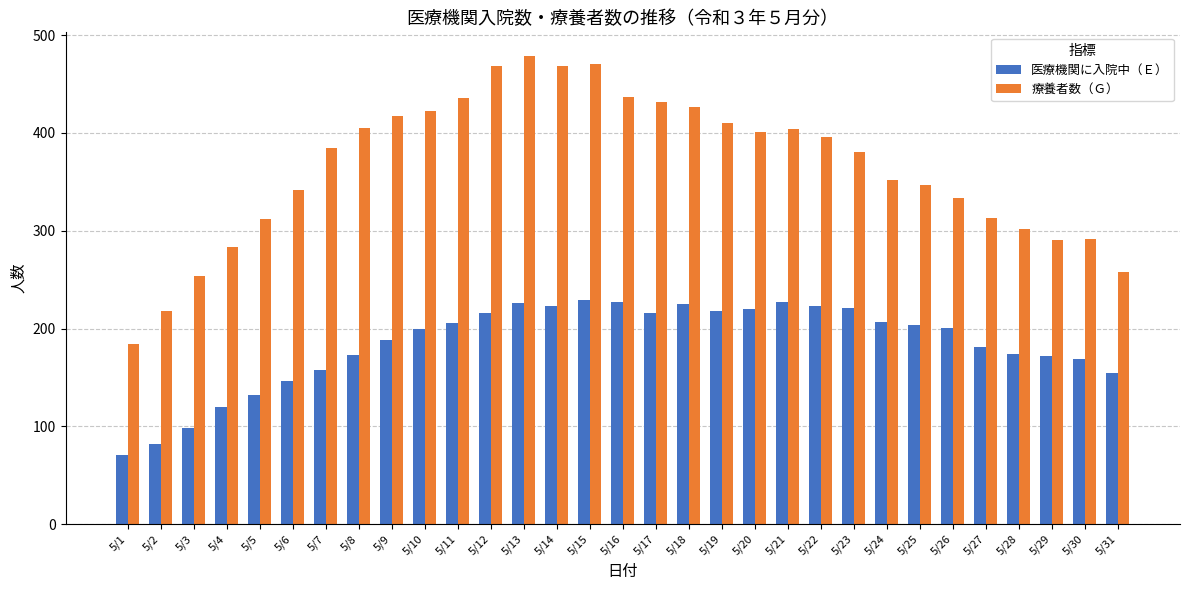

At 5/6, list the series in order from smallest to largest.

医療機関に入院中（Ｅ）, 療養者数（Ｇ）